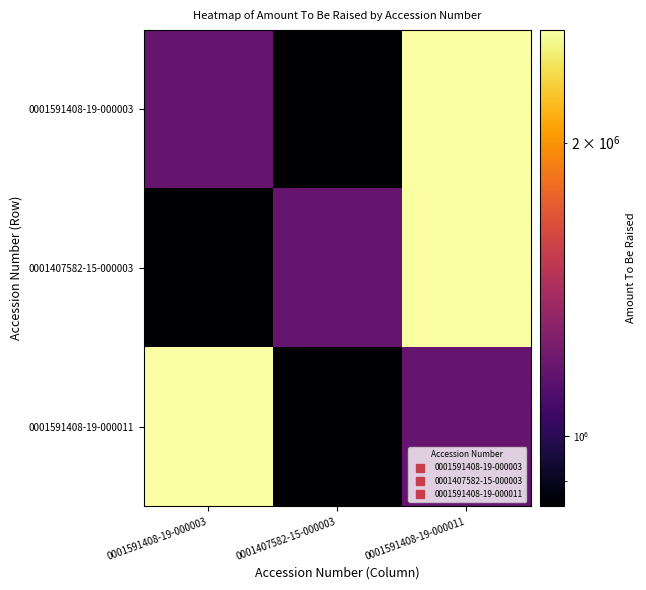

At 0001591408-19-000003, list the series in order from largest to smallest.

0001591408-19-000011, 0001591408-19-000003, 0001407582-15-000003